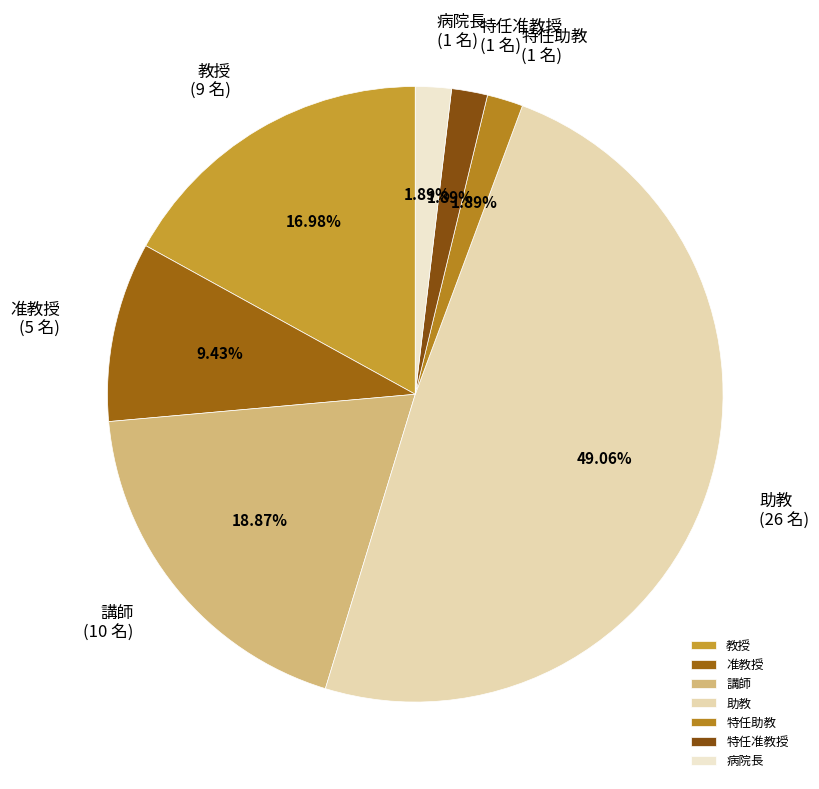

Which slice is the largest?

助教